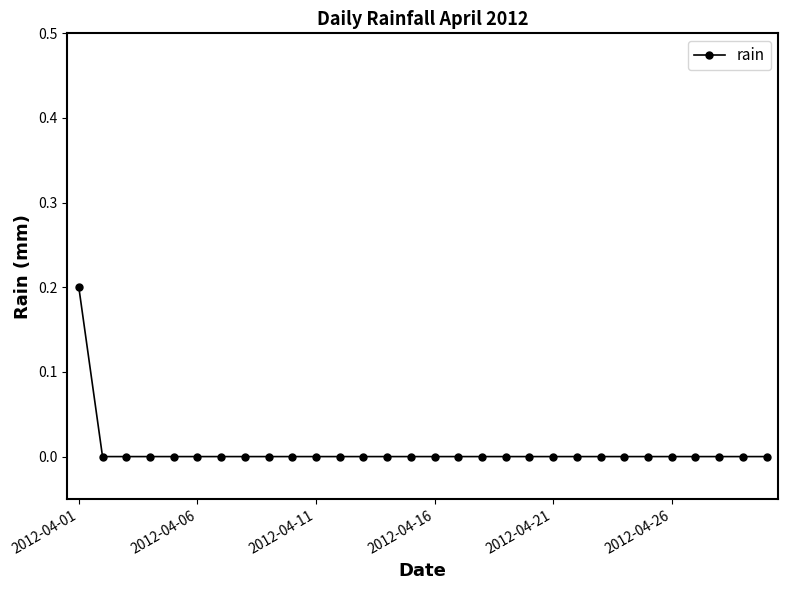

Reading left to right, extract all data points from this chart.

0.2	0.0	0.0	0.0	0.0	0.0	0.0	0.0	0.0	0.0	0.0	0.0	0.0	0.0	0.0	0.0	0.0	0.0	0.0	0.0	0.0	0.0	0.0	0.0	0.0	0.0	0.0	0.0	0.0	0.0